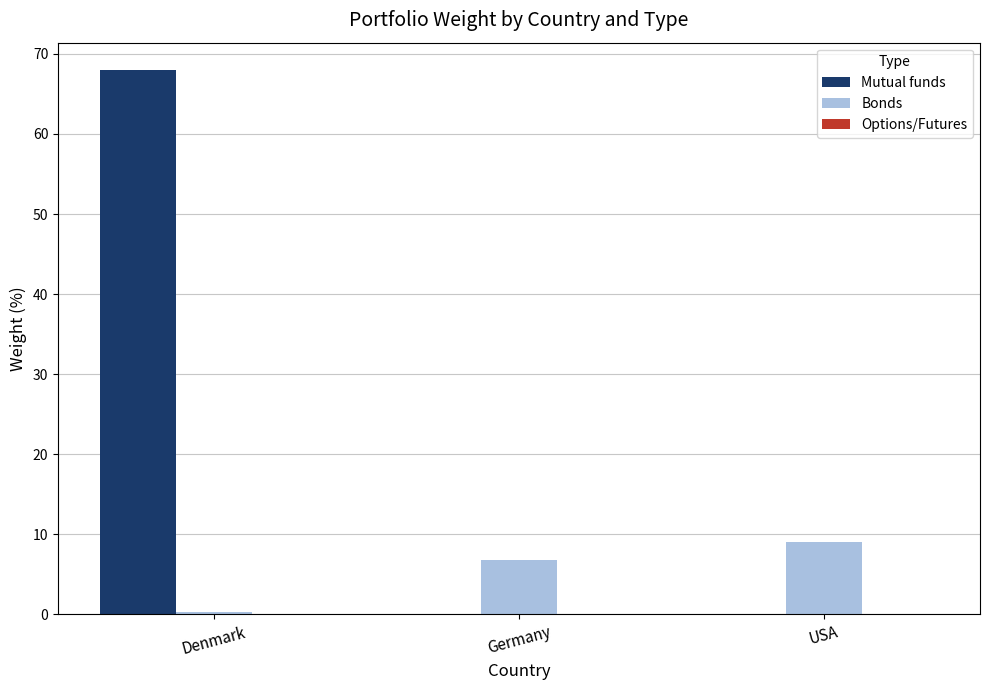

Count the number of data series in this chart.

3